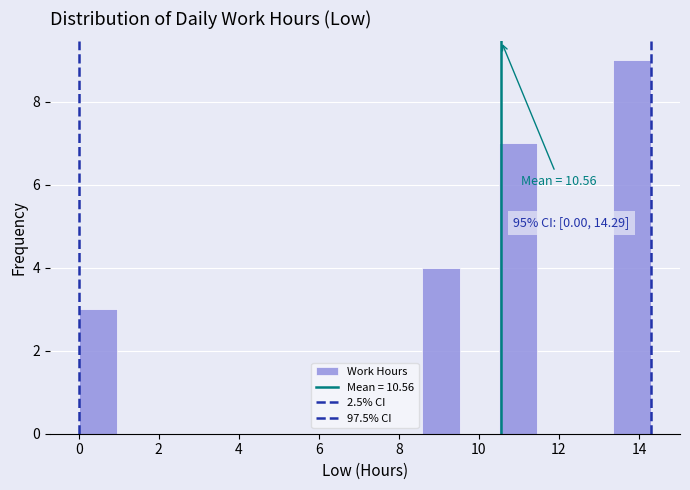

Over which range of the x-axis is the bar tallest?

13.4 to 14.4